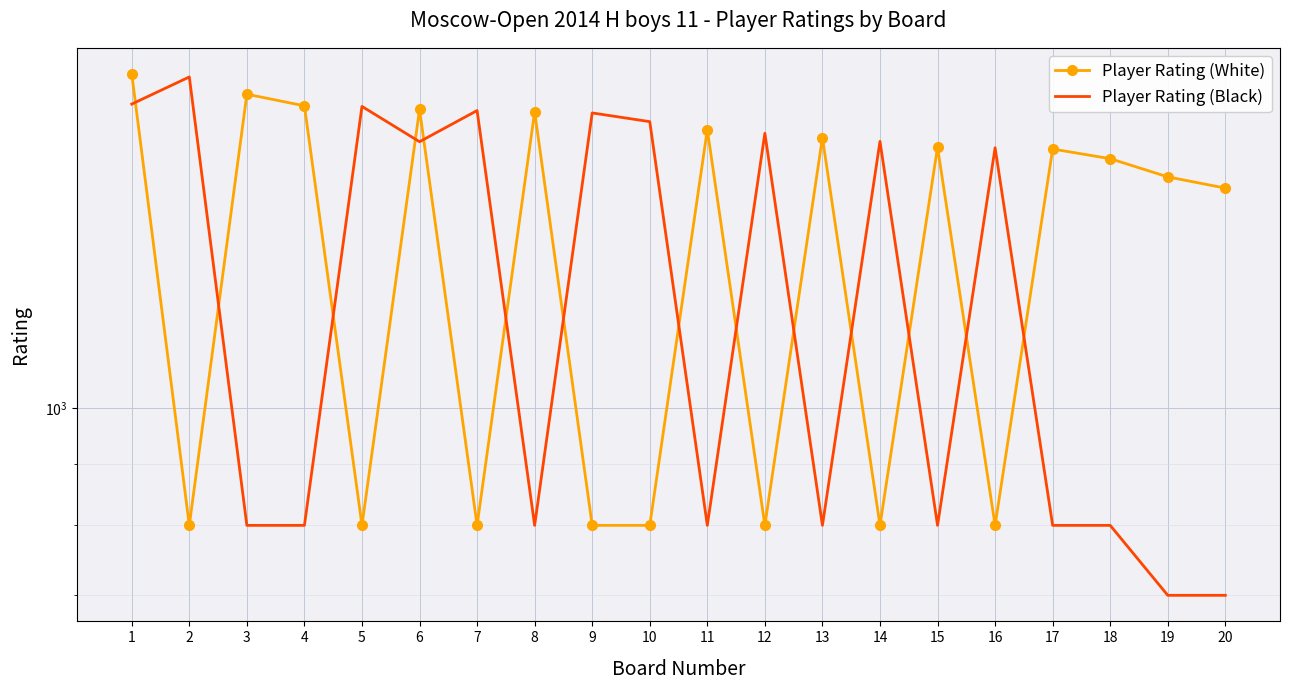

What is the value of the Player Rating (Black) point at the 9th from the left?

1758